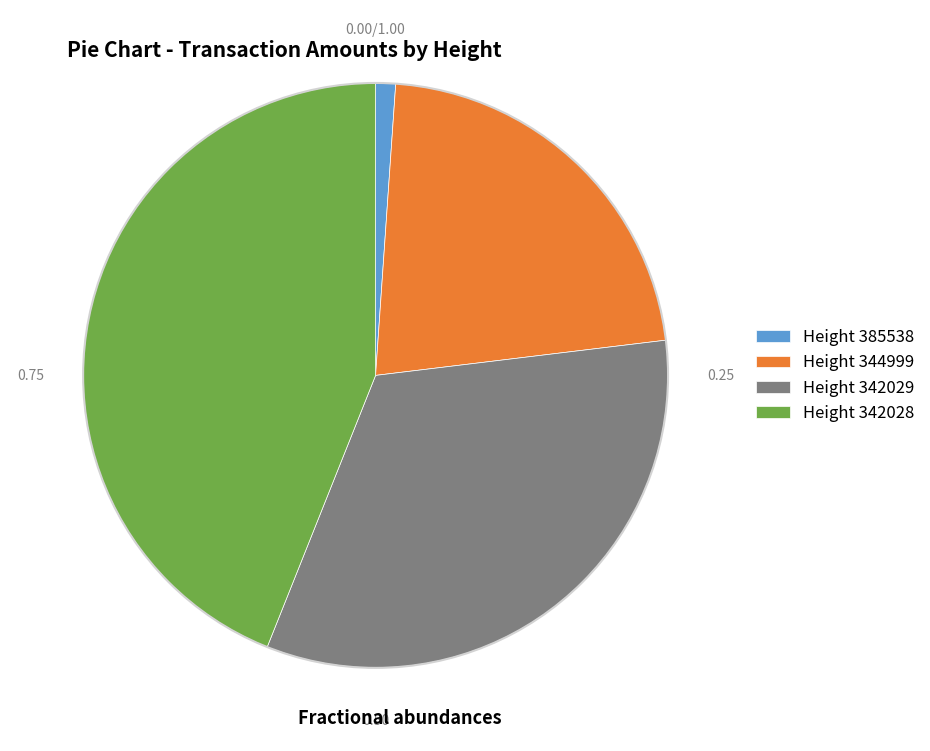

Is the sum of Height 344999 and Height 342028 greater than half?

Yes